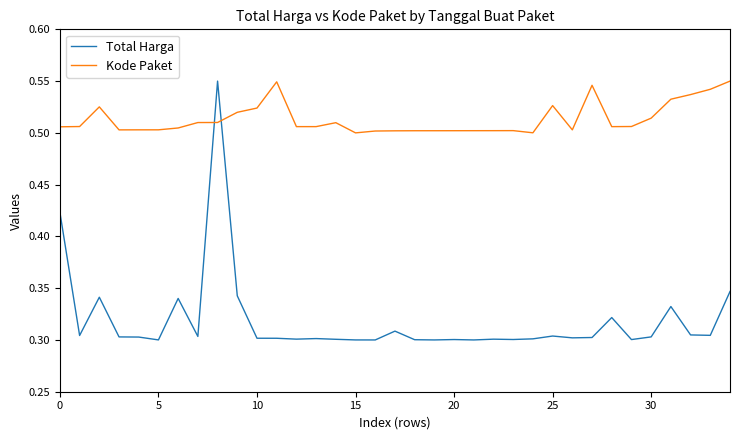

Which series has the widest spread of values?

Total Harga